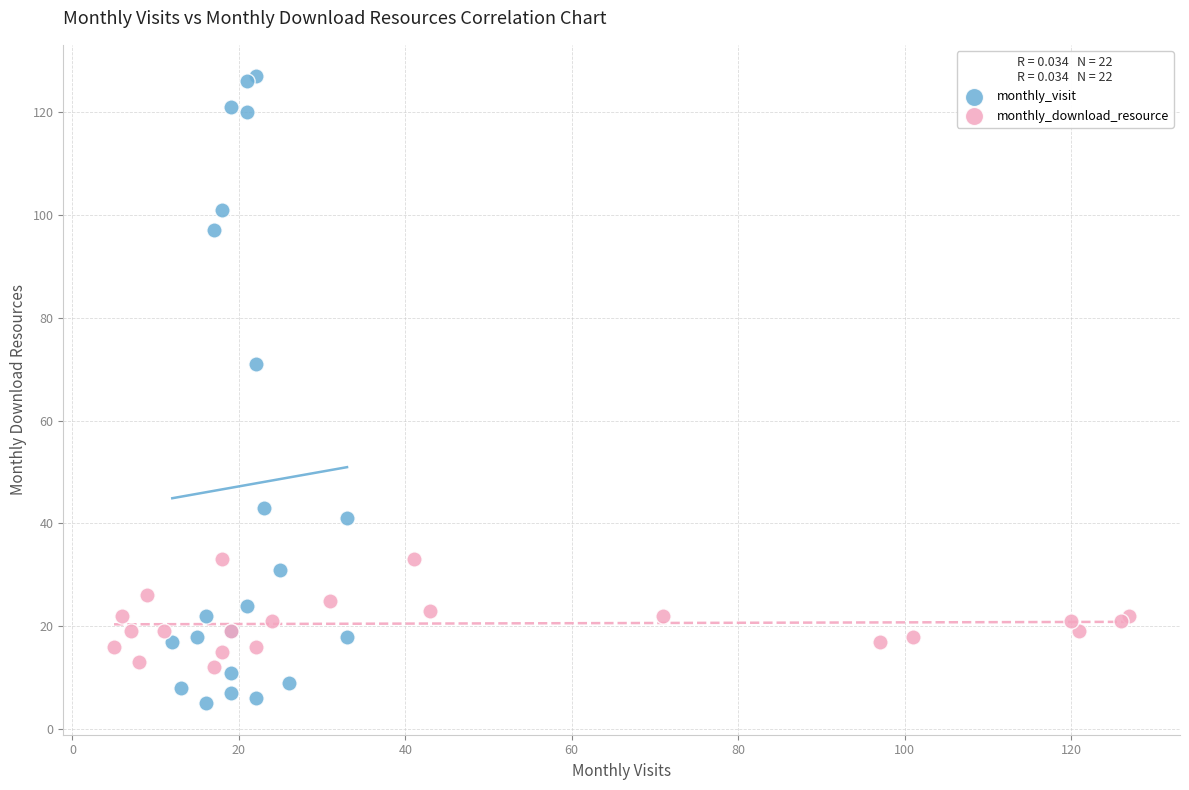

Which series contains the highest Y value?

monthly_visit